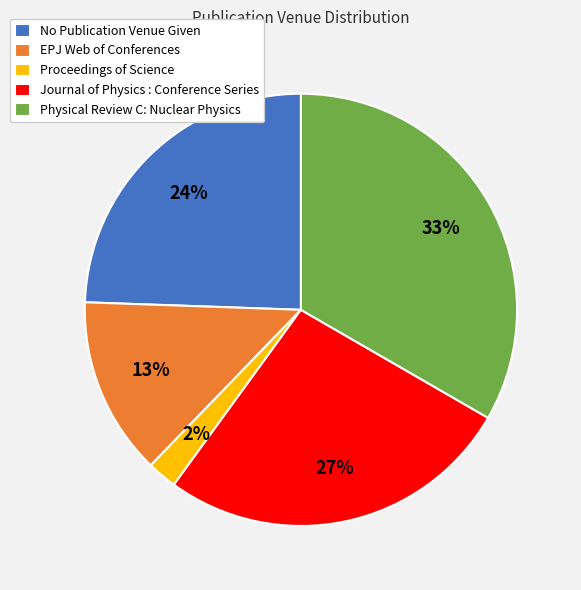

Between Journal of Physics : Conference Series and Physical Review C: Nuclear Physics, which is larger?

Physical Review C: Nuclear Physics